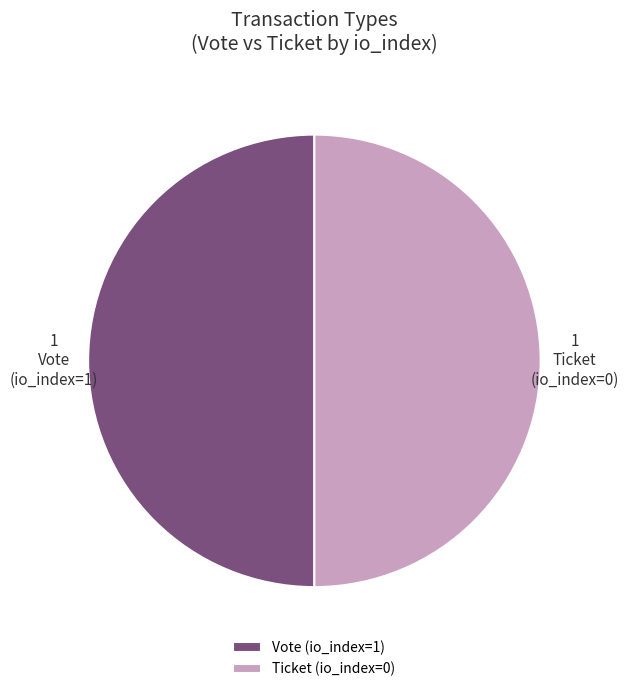

Approximately how many times larger is the value at Ticket compared to Vote?

1.0